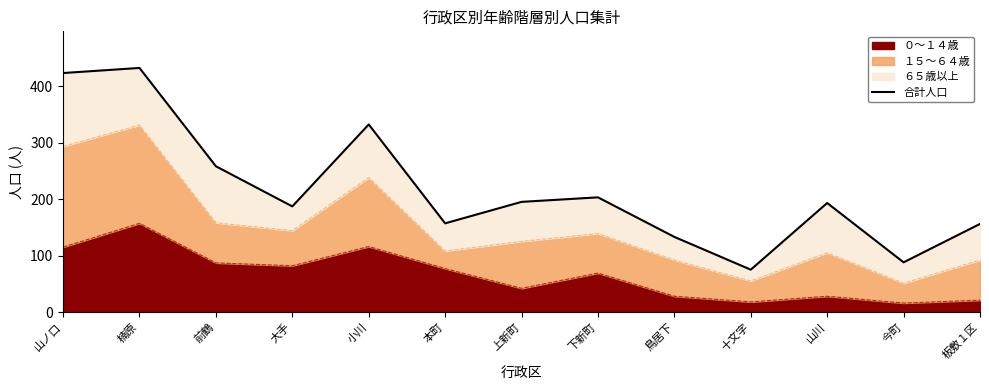

Does the chart display data point markers on the line(s)?

No